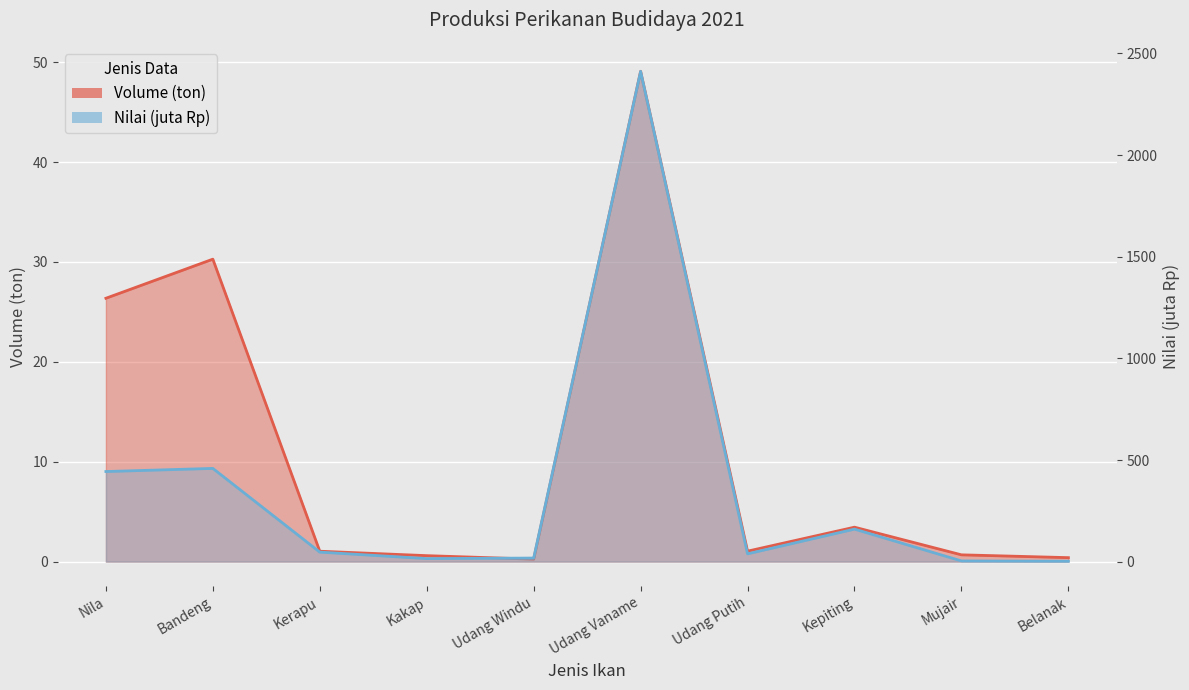

Read the Nilai (Rp) value at Udang Windu.

17.7